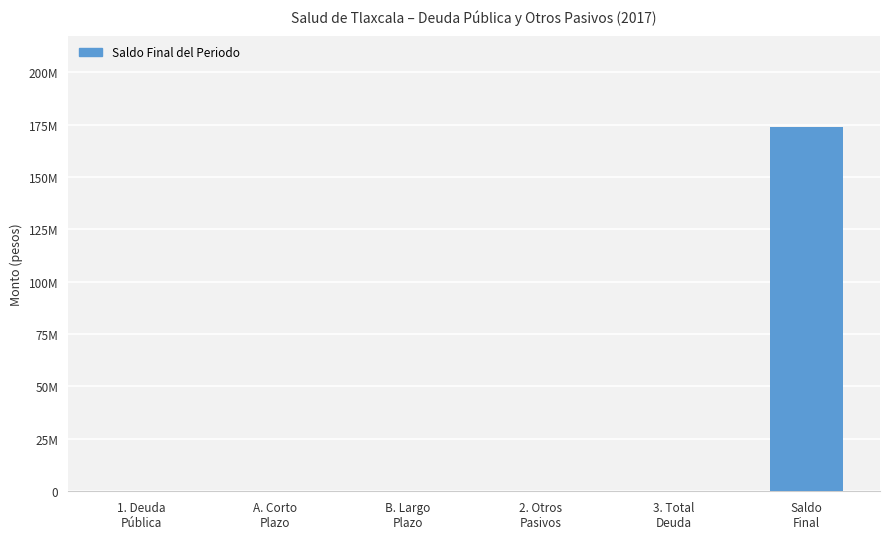

Does the chart contain stacked bars?

No